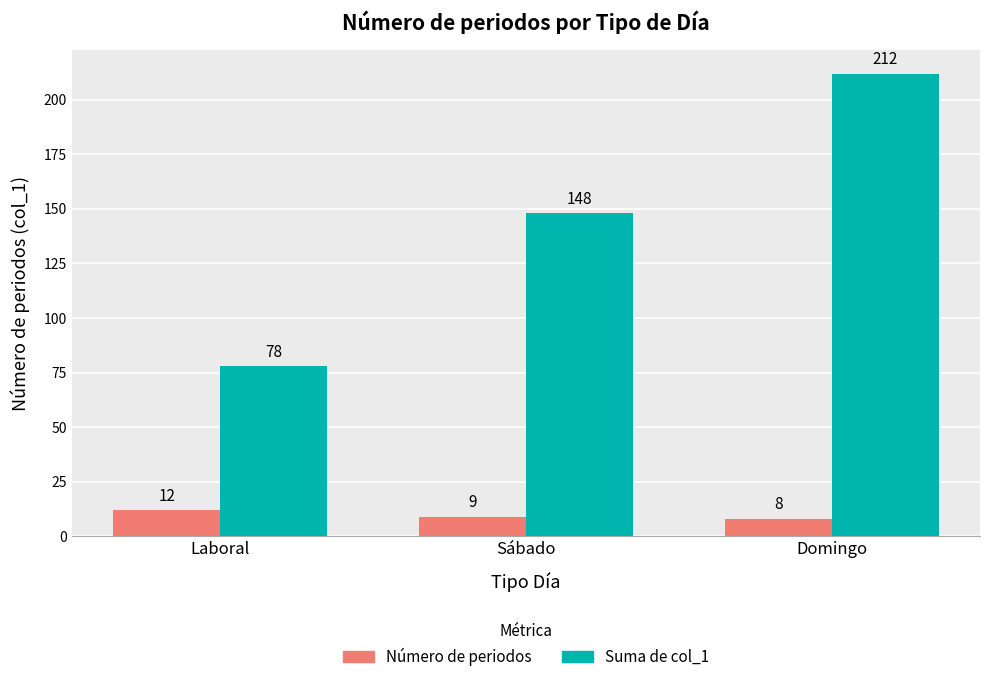

What is the value of the Suma de col_1 bar at the 1st from the left?

78